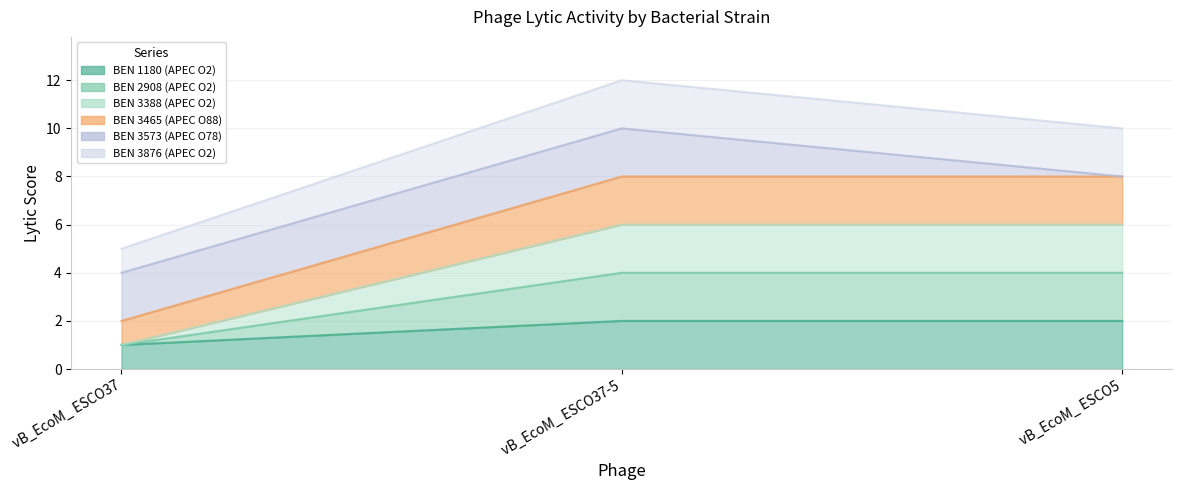

What is the difference between the BEN 3465 (APEC O88) values at vB_EcoM_ ESCO37 and vB_EcoM_ ESCO5?

6